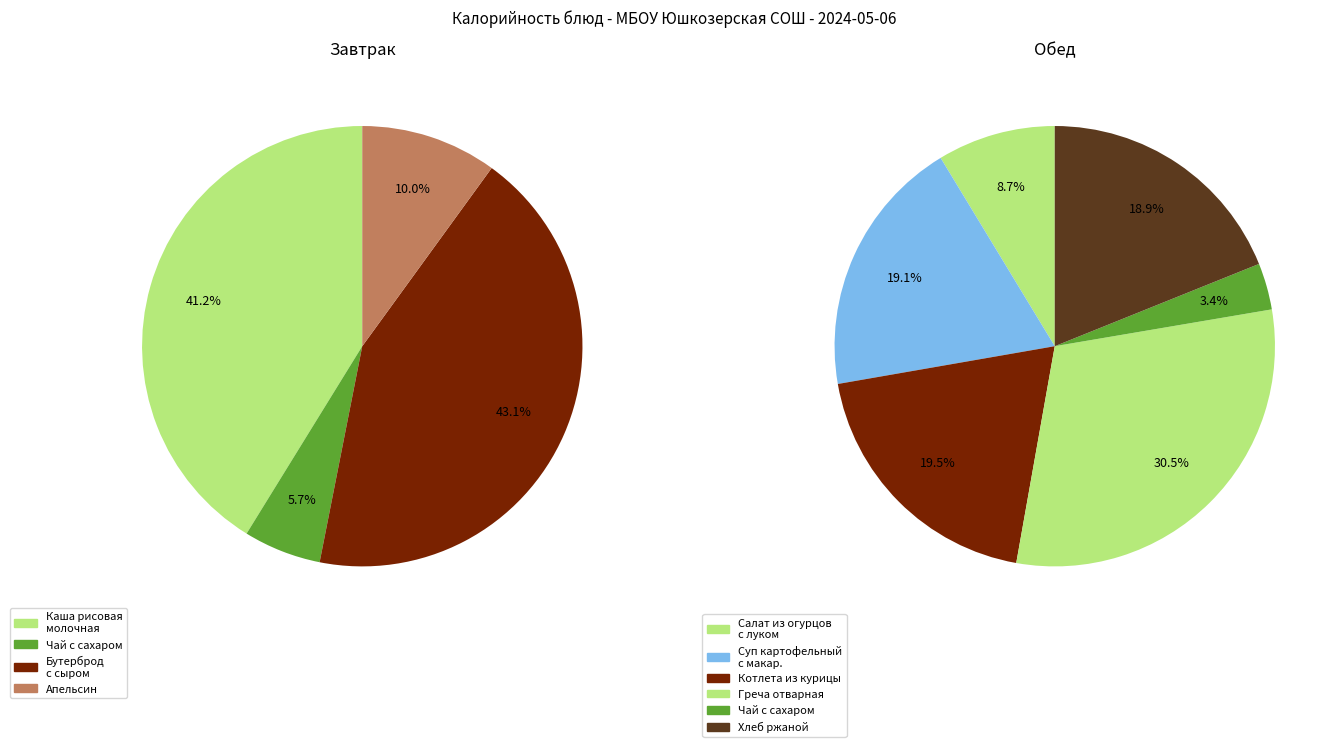

Is it true that Чай с сахаром (обед) is 15% of the pie?

False